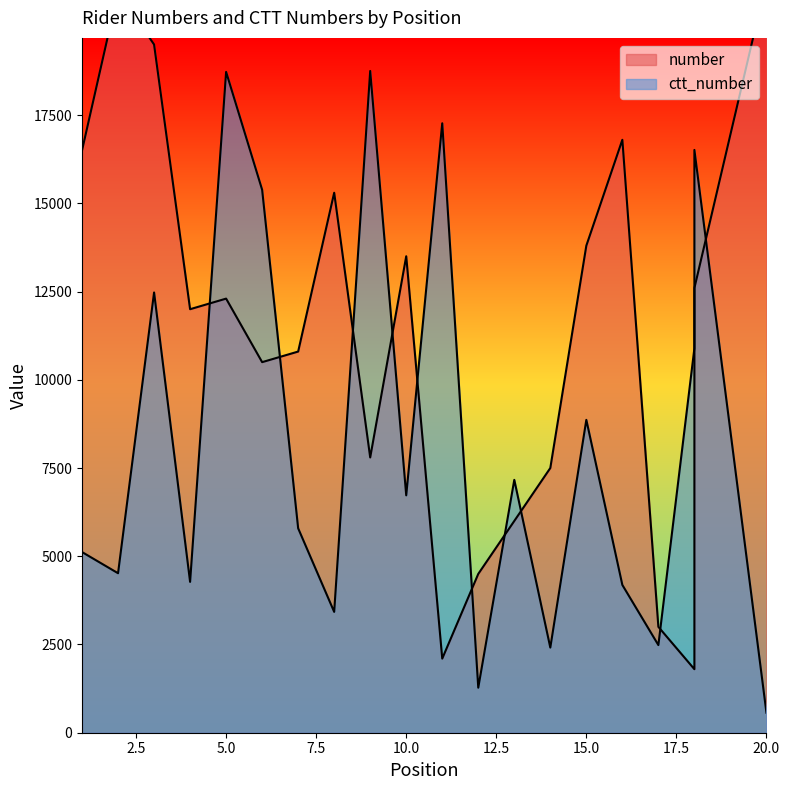

How many data points does each series have?

20